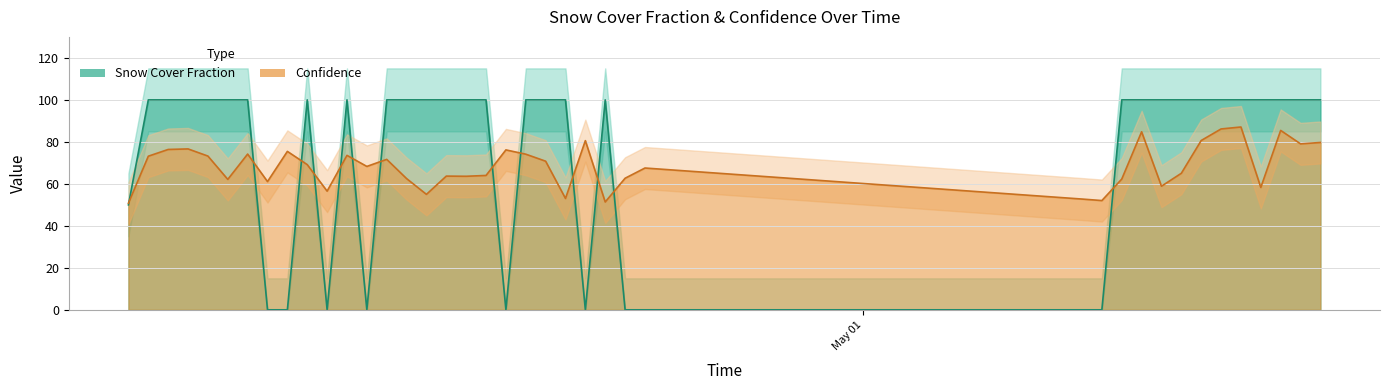

How many data points in Confidence are less than 69?

20